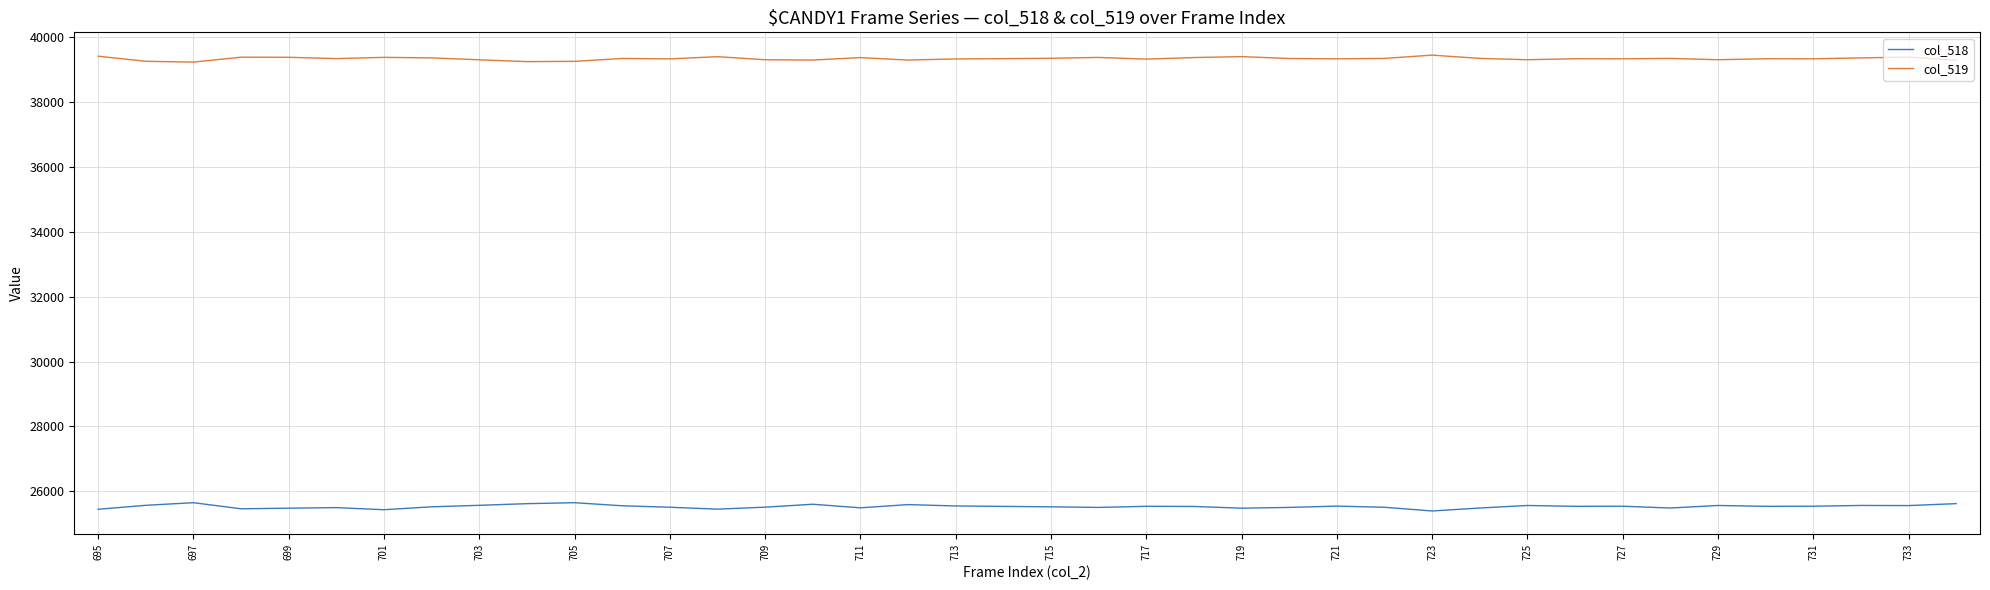

Rank the series by their average value, from lowest to highest.

col_518, col_519